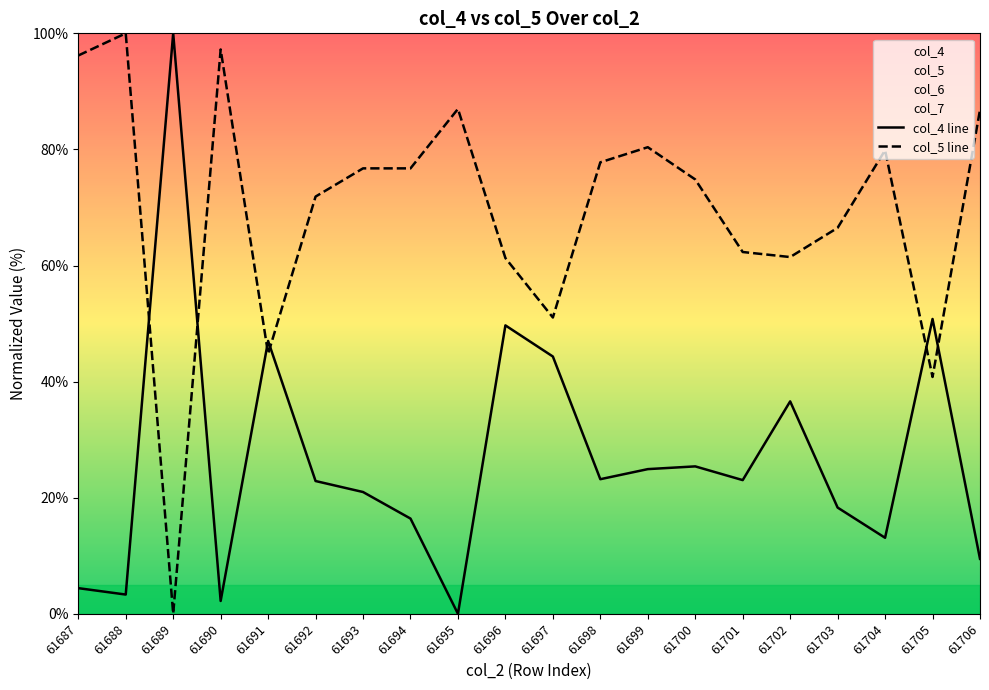

Does the chart have visible grid lines?

No